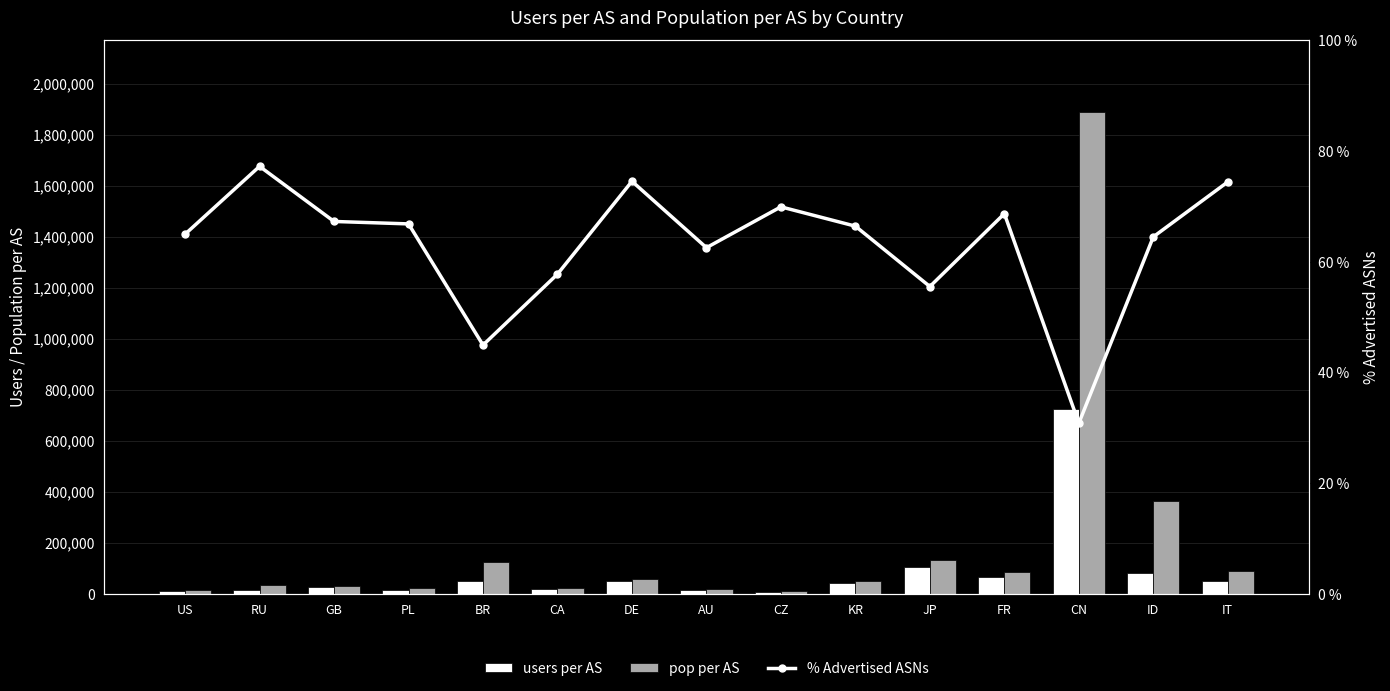

Between PL and DE, which is larger?

DE